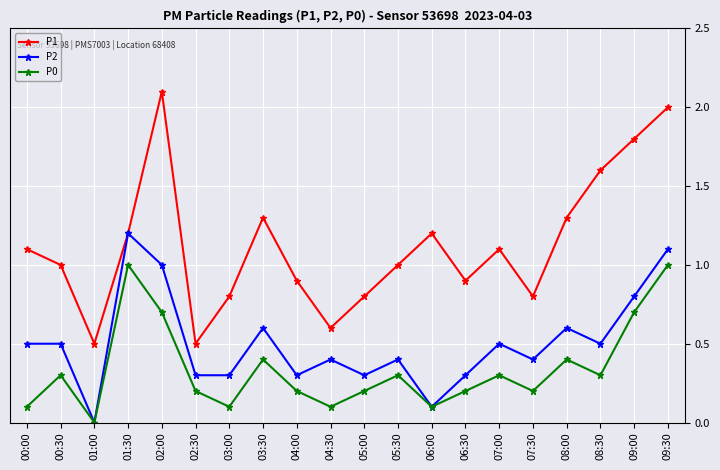

True or false: P0 has a value of 0.7 at 02:00.

True